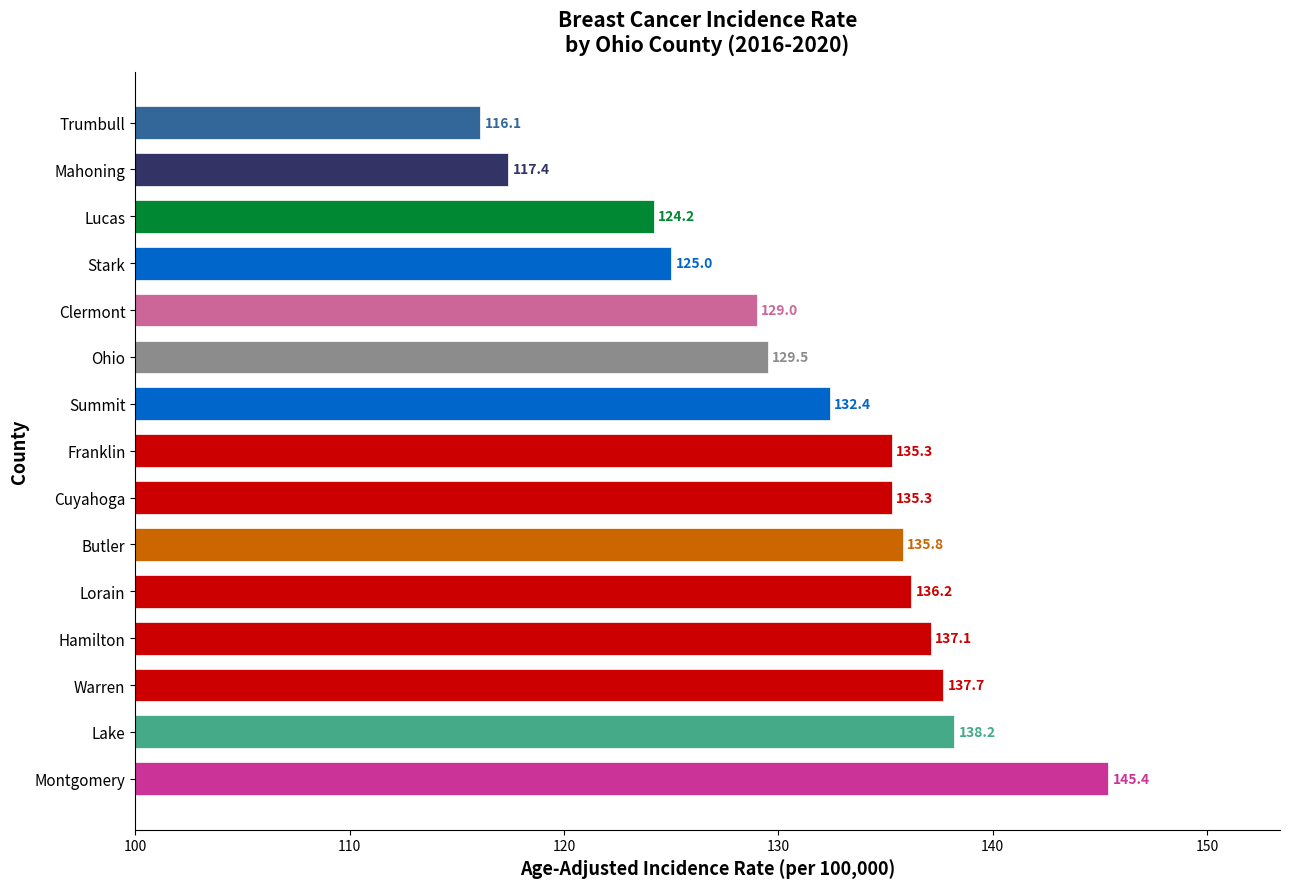

Count the number of categories in the chart.

15